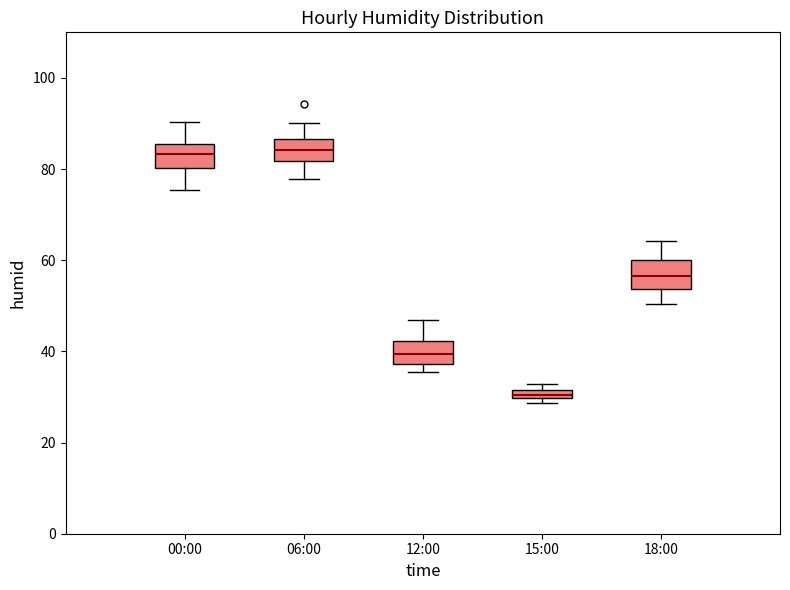

Where does the lower whisker of the box for 18:00 end on the y-axis? The values are not printed on the chart, so give them approximately, as read against the axis.

50